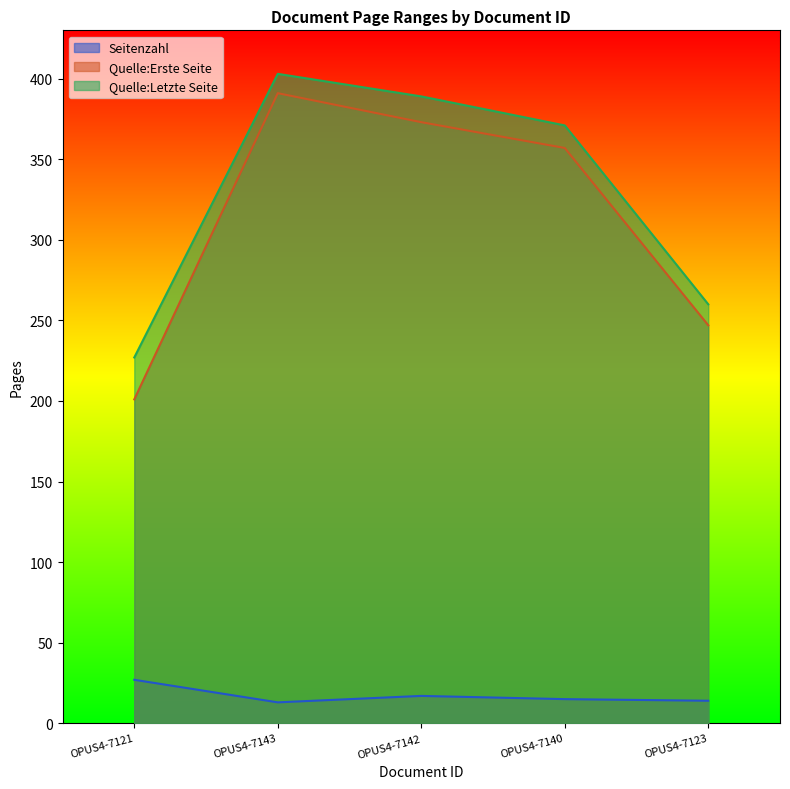

Count the number of categories in the chart.

5